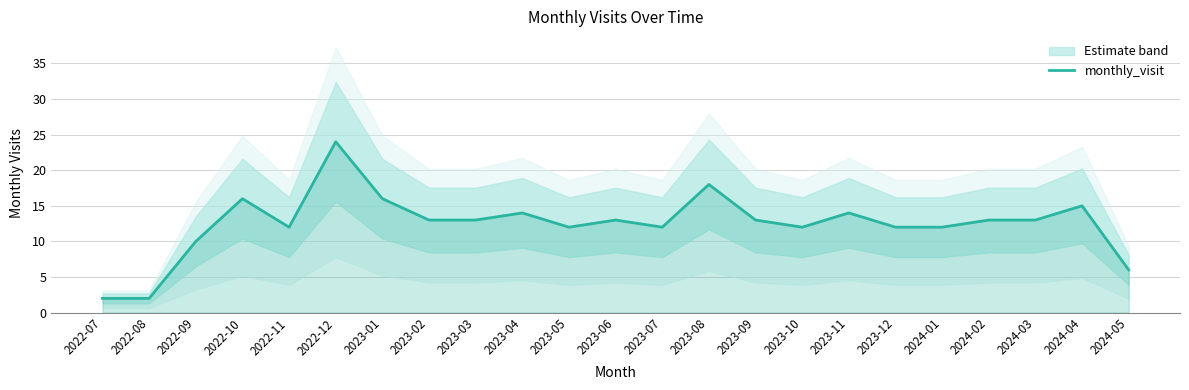

What is the average value?

12